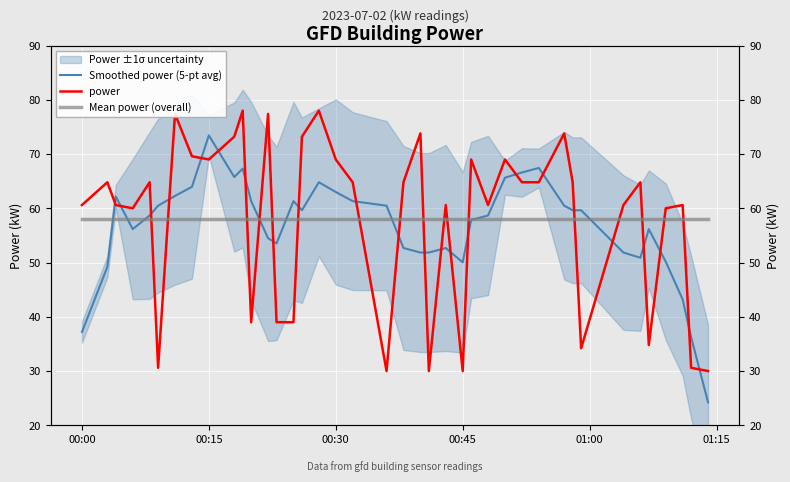

Which series ends up on top after the final intersection of Smoothed power (5-pt avg) and Mean power (overall)?

Mean power (overall)